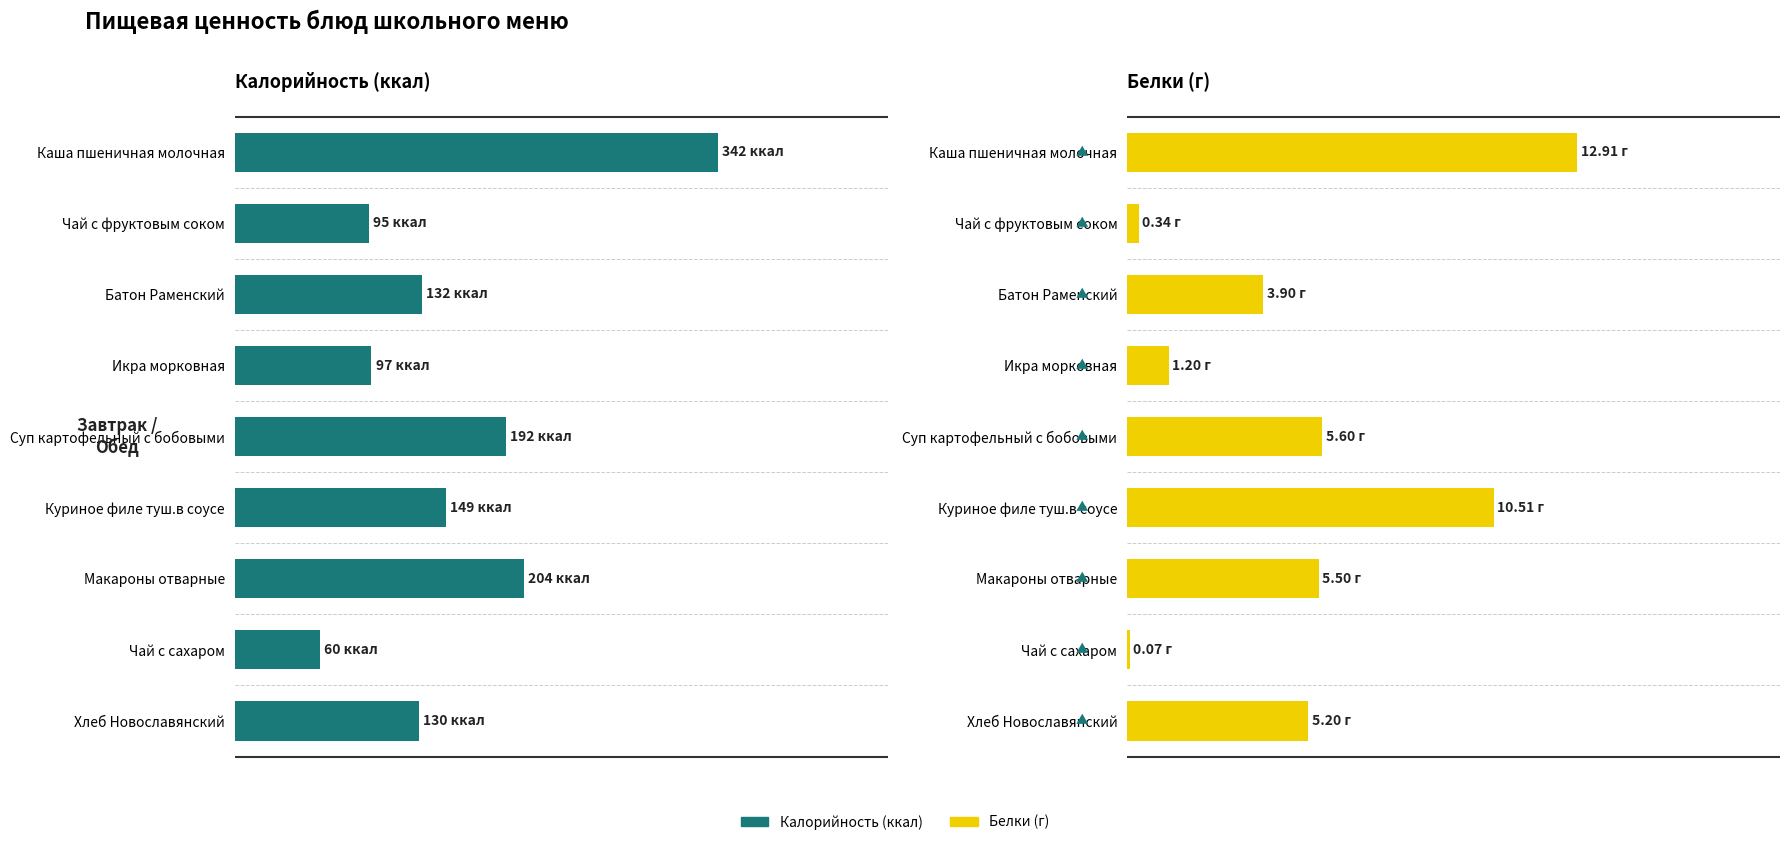

What is the sum of all Калорийность values?

1400.4